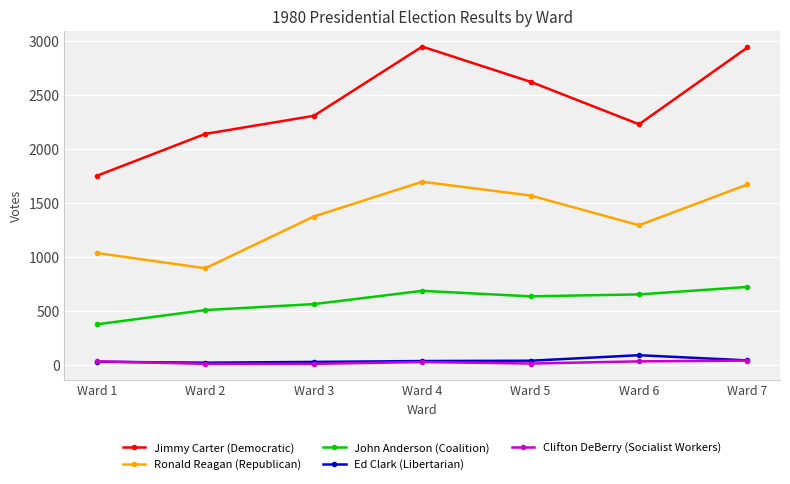

How many lines are shown in the chart?

5